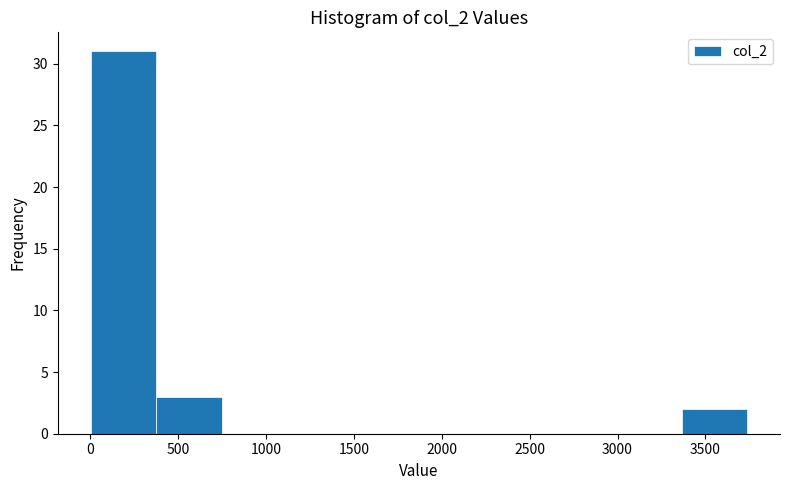

Over which range of the x-axis is the bar tallest?

0 to 350